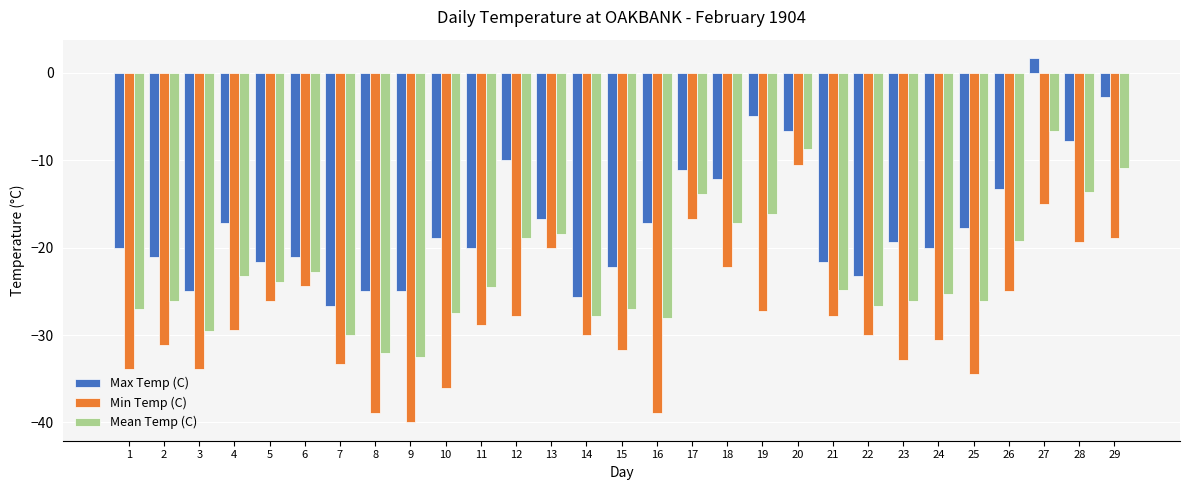

What is the smallest value displayed?

-40.0